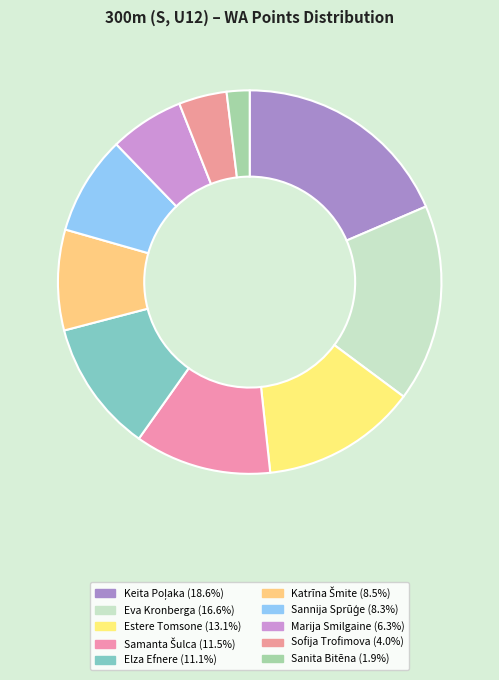

What is the change in value from Sannija Sprūģe to Marija Smilgaine?

-43